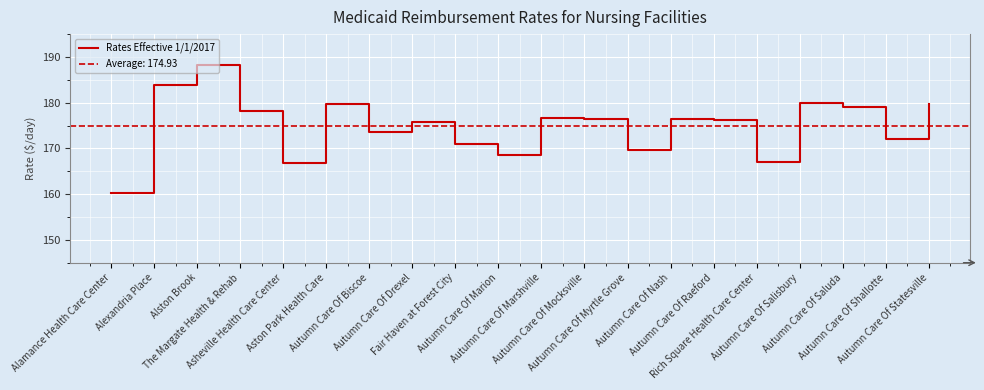

How many points are lower than both their immediate neighbors (excluding endpoints)?

6